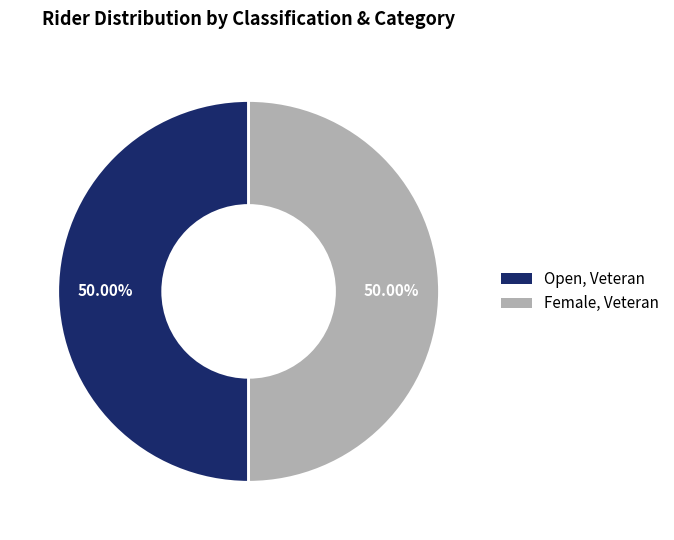

What is the ratio of the value at Open, Veteran to the value at Female, Veteran?

1.0